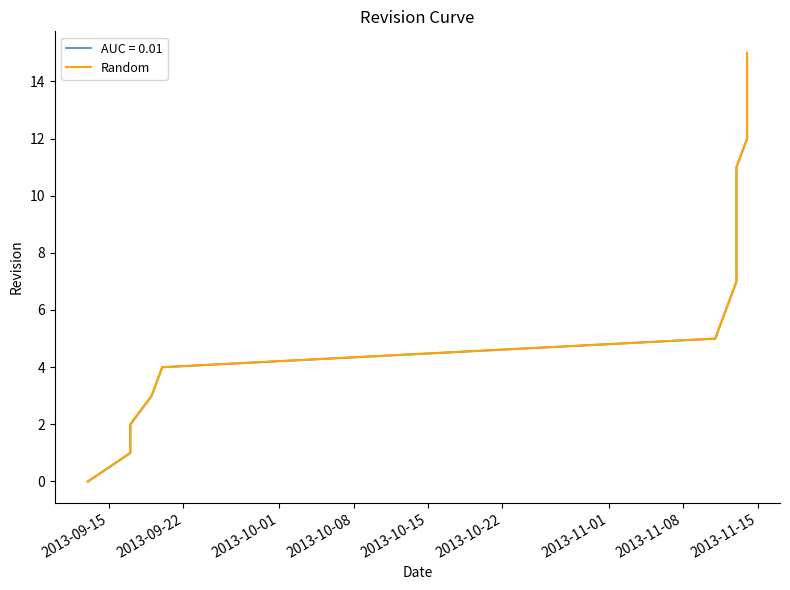

True or false: there are more than 2 points higher than both neighbors.

False